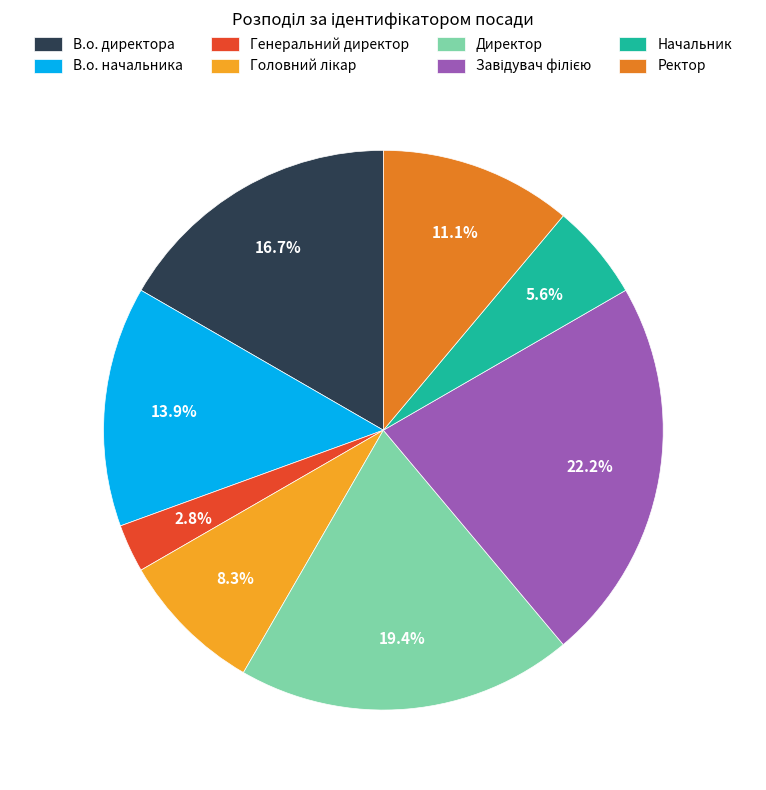

Does Ректор represent more than half of the total?

No